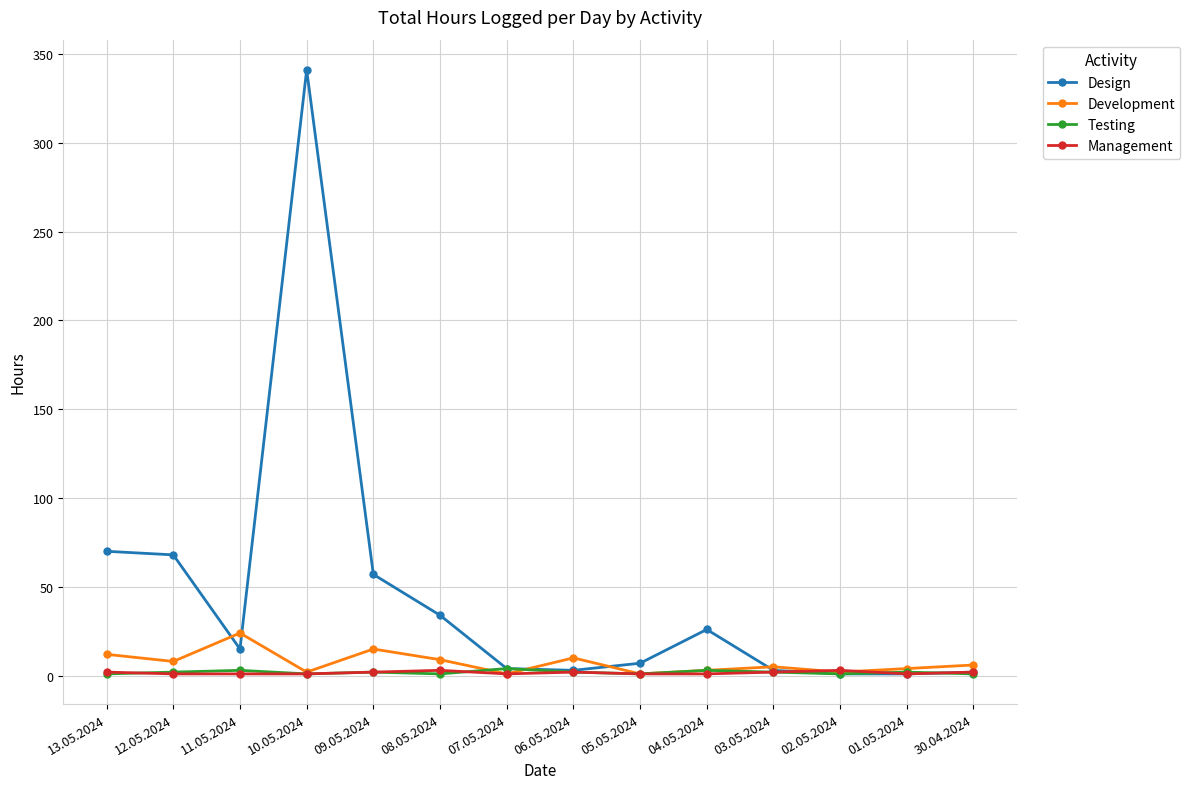

At which category is the sum across all series the highest?

10.05.2024